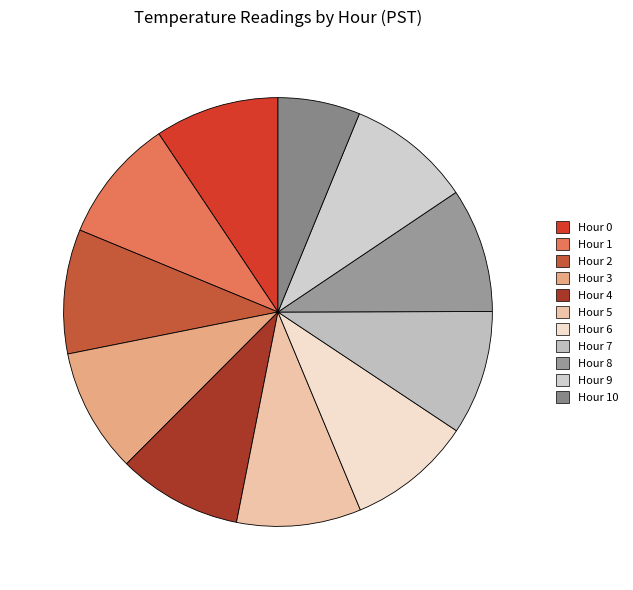

Rank the categories by value from highest to lowest.

Hour 0, Hour 1, Hour 2, Hour 3, Hour 4, Hour 5, Hour 6, Hour 7, Hour 8, Hour 9, Hour 10